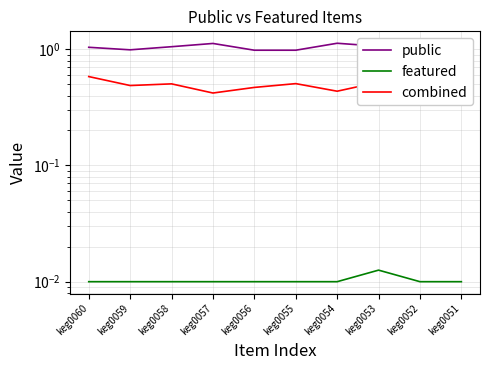

How many data points in public are above 1?

6